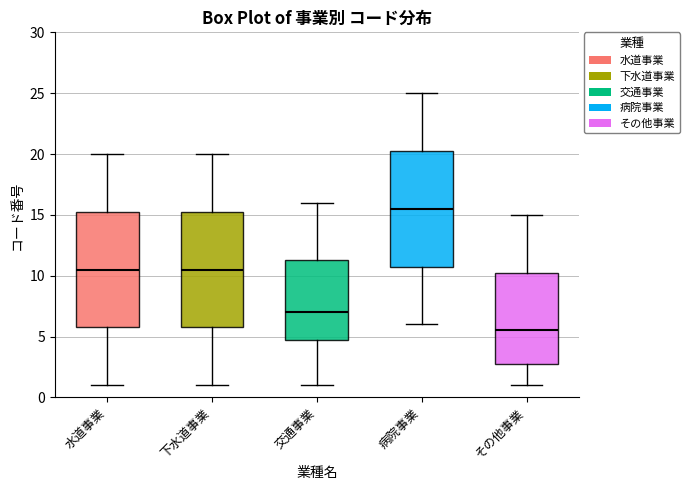

Which box has the lowest median line?

その他事業